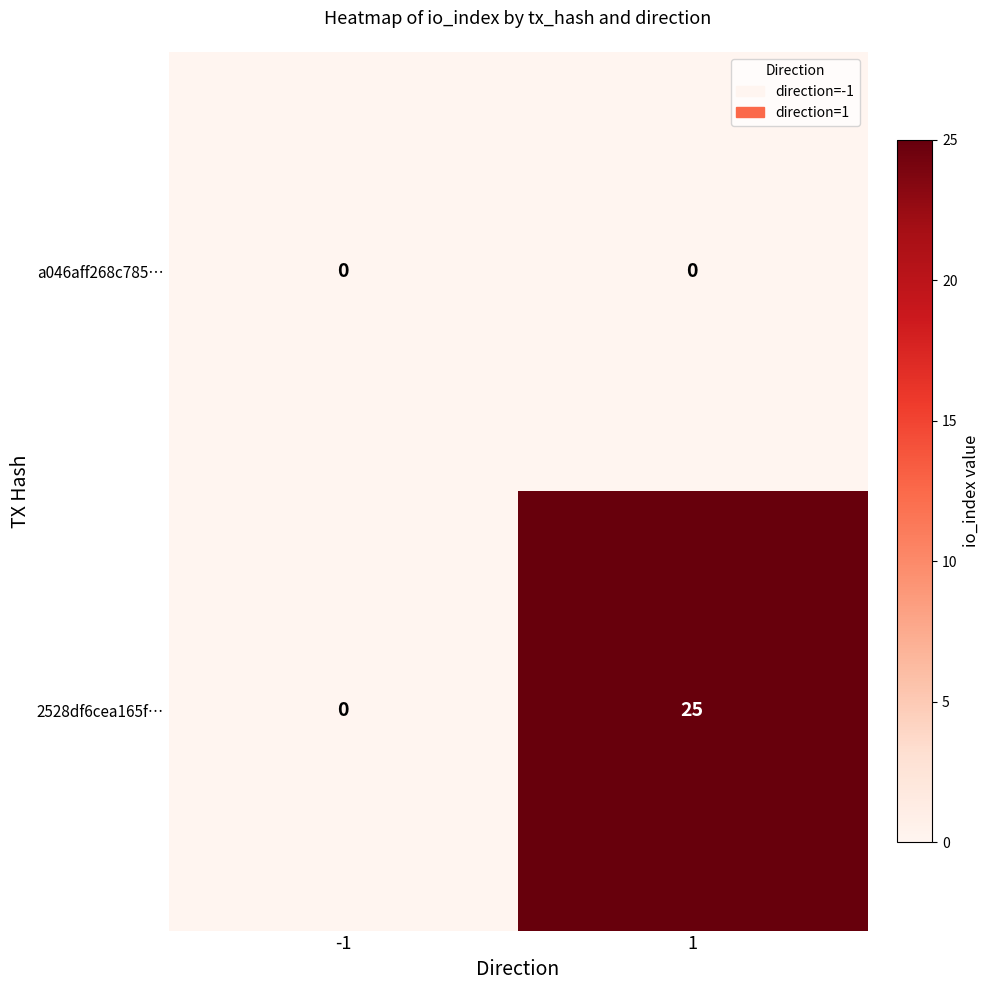

Between -1 and 1, which series saw the biggest shift?

2528df6cea165f…